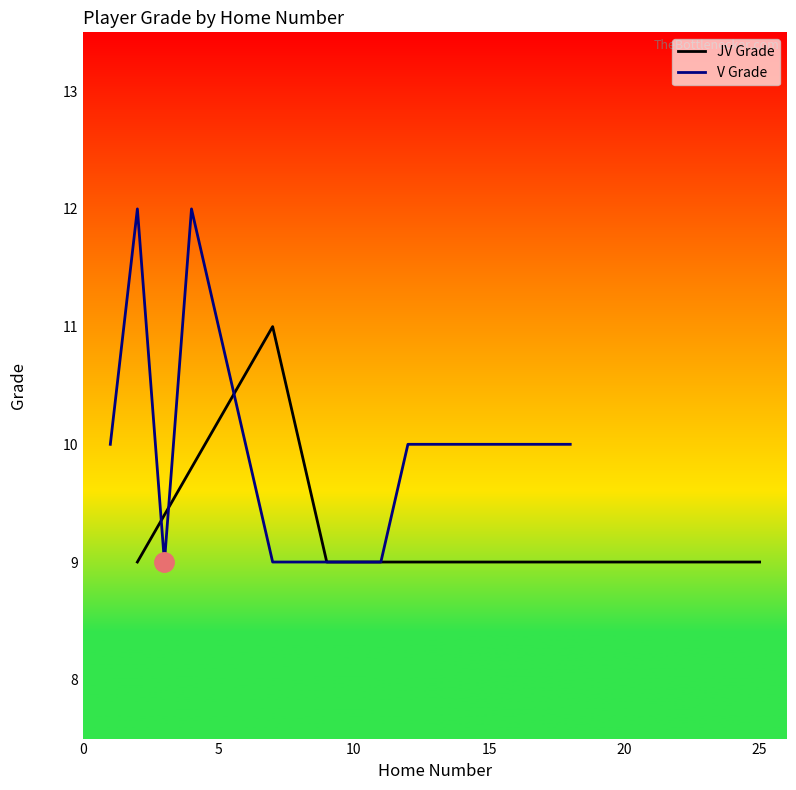

Is it true that the value at 8 is 14?

False